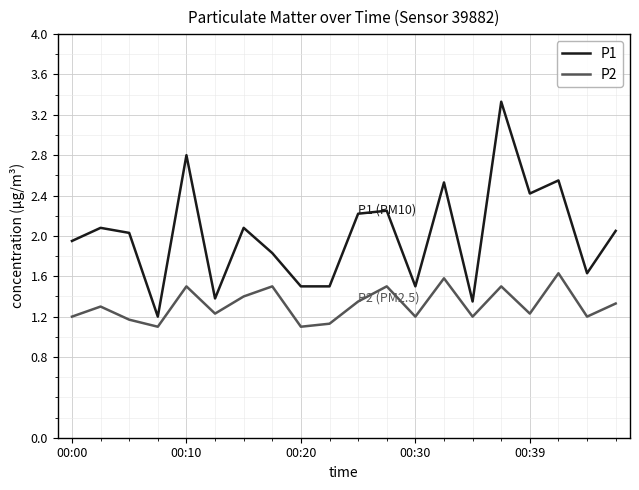

Does the chart display data point markers on the line(s)?

No